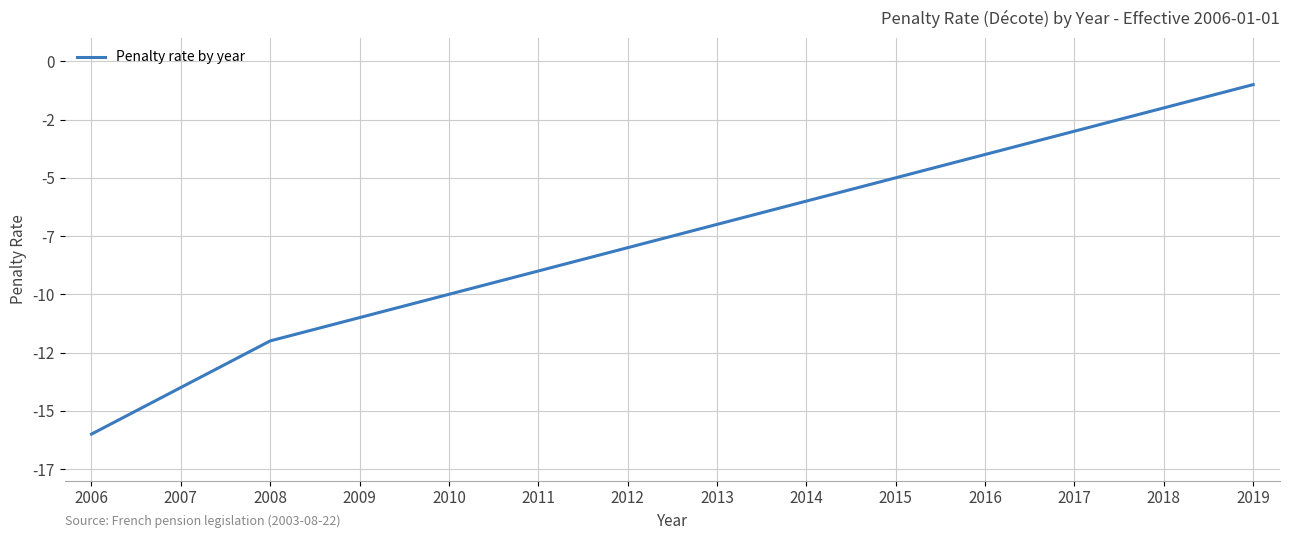

What is the smallest value displayed?

-16